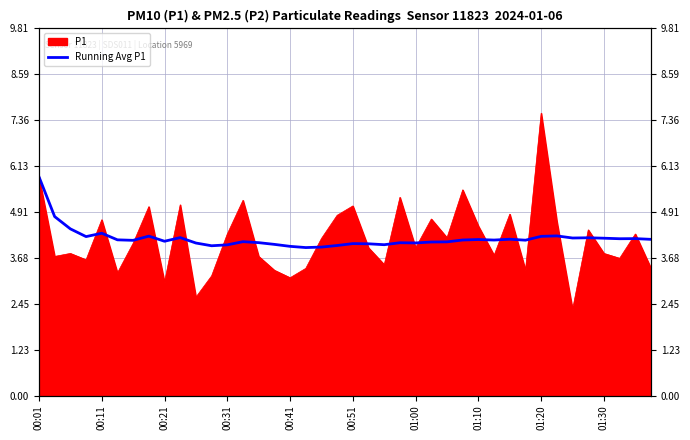

What is the value of the 4th point from the left?

4.2